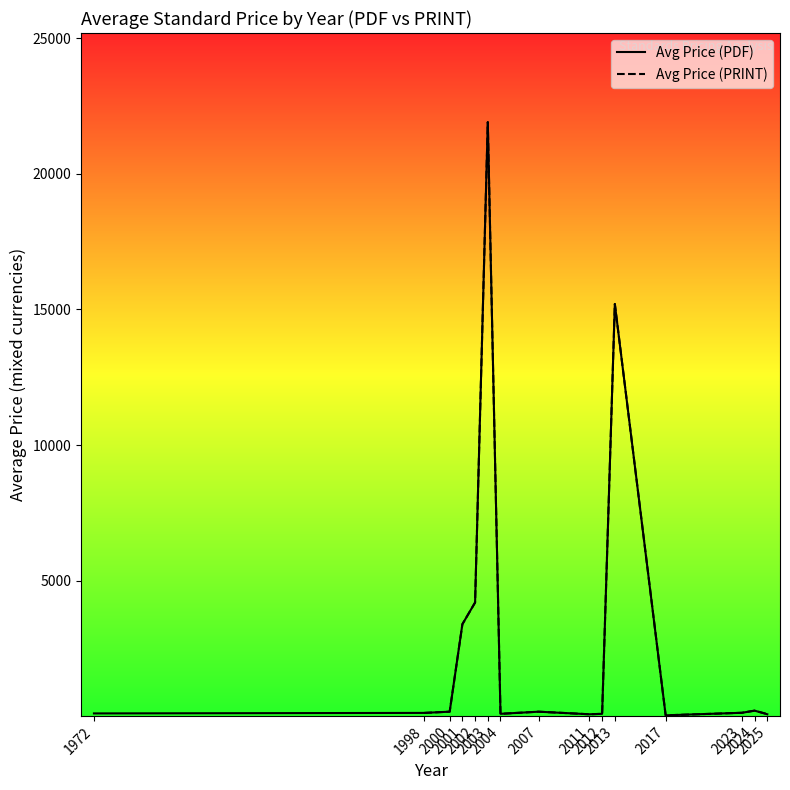

Rank the series by their maximum value, from lowest to highest.

Avg Price (PDF), Avg Price (PRINT)